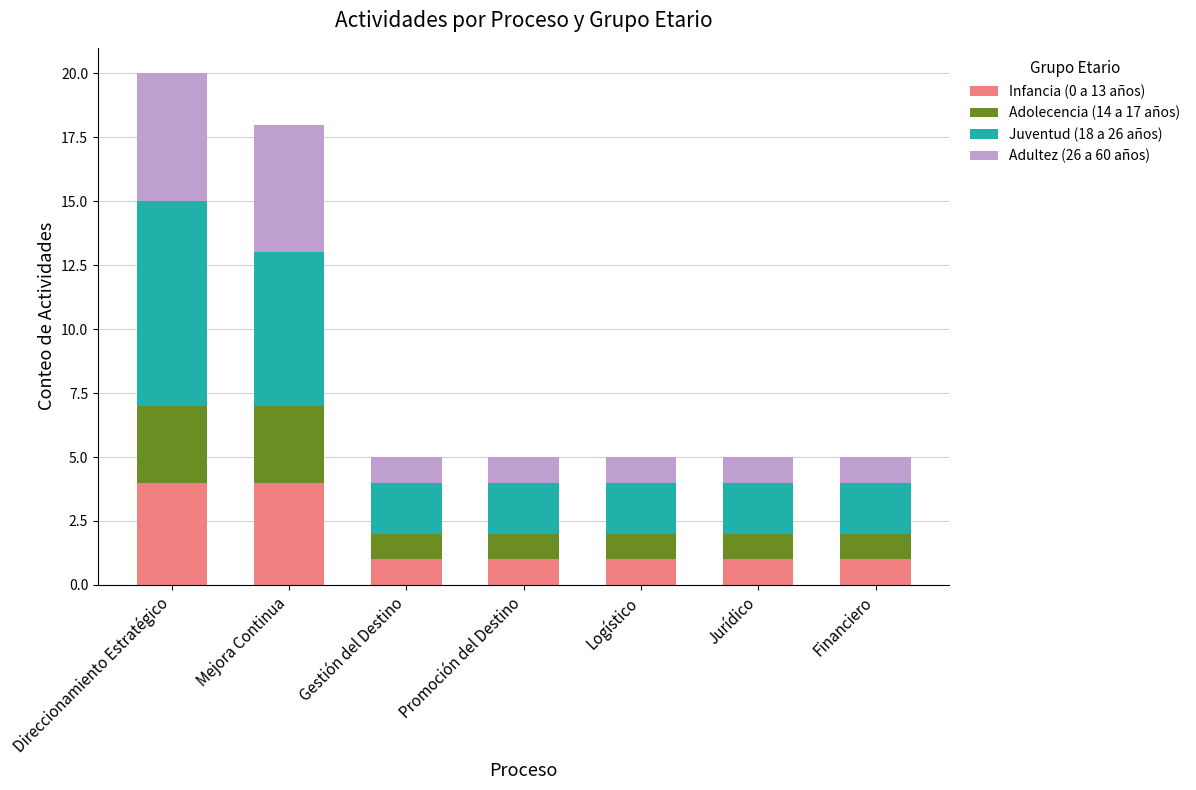

What is the maximum value for Infancia (0 a 13 años)?

4